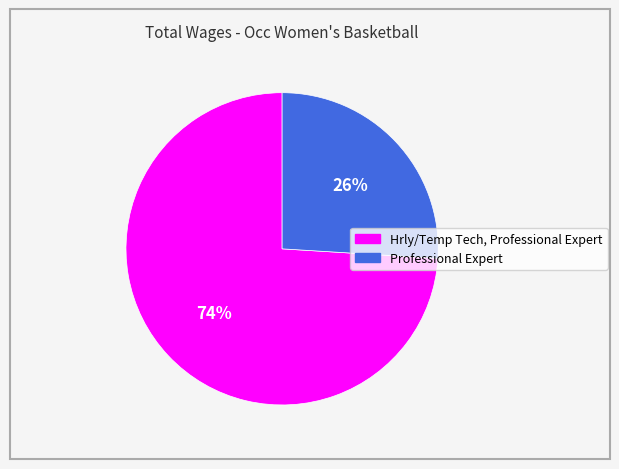

What is the majority slice?

Hrly/Temp Tech, Professional Expert